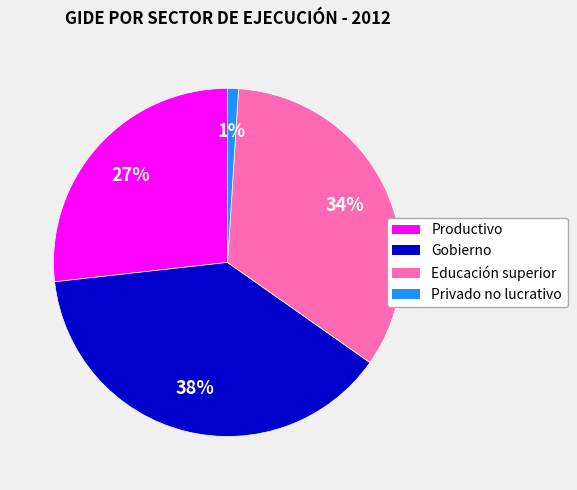

What is the smallest slice in the pie chart?

Privado no lucrativo